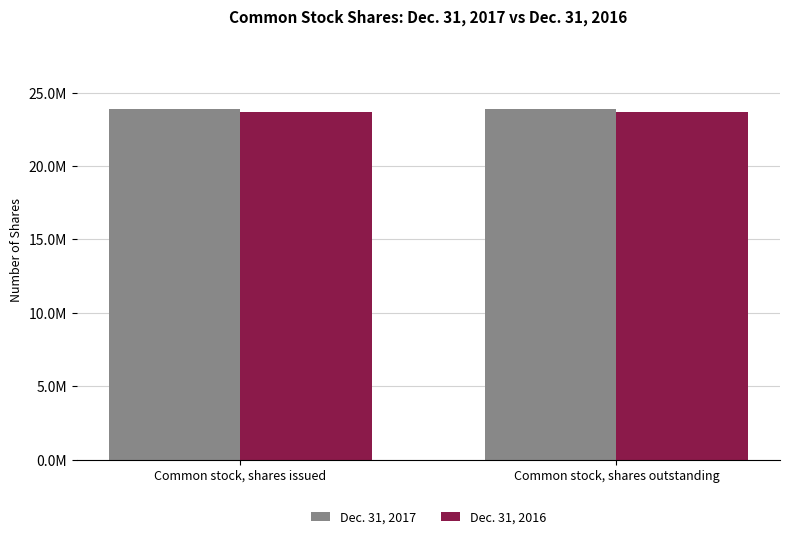

What are all the series names shown in the legend?

Dec. 31, 2017, Dec. 31, 2016